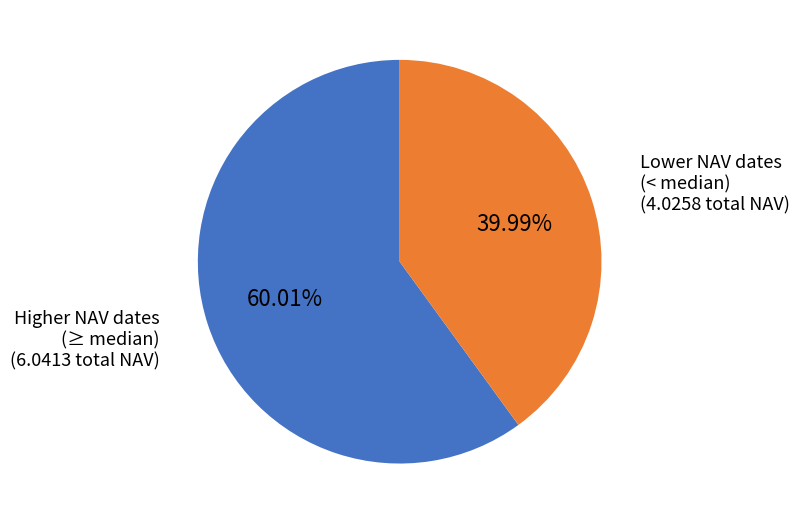

To the nearest percent, what is the average slice percentage?

50%